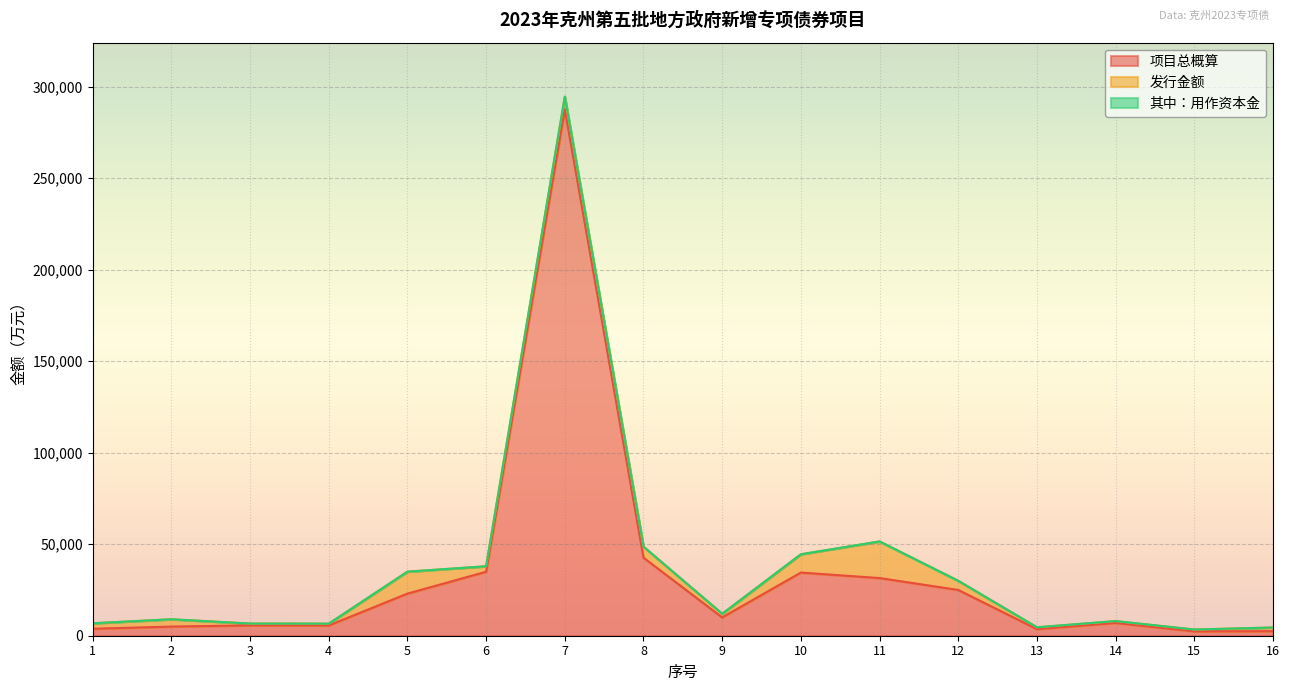

What is the approximate value of 项目总概算 at 13?

3615.2